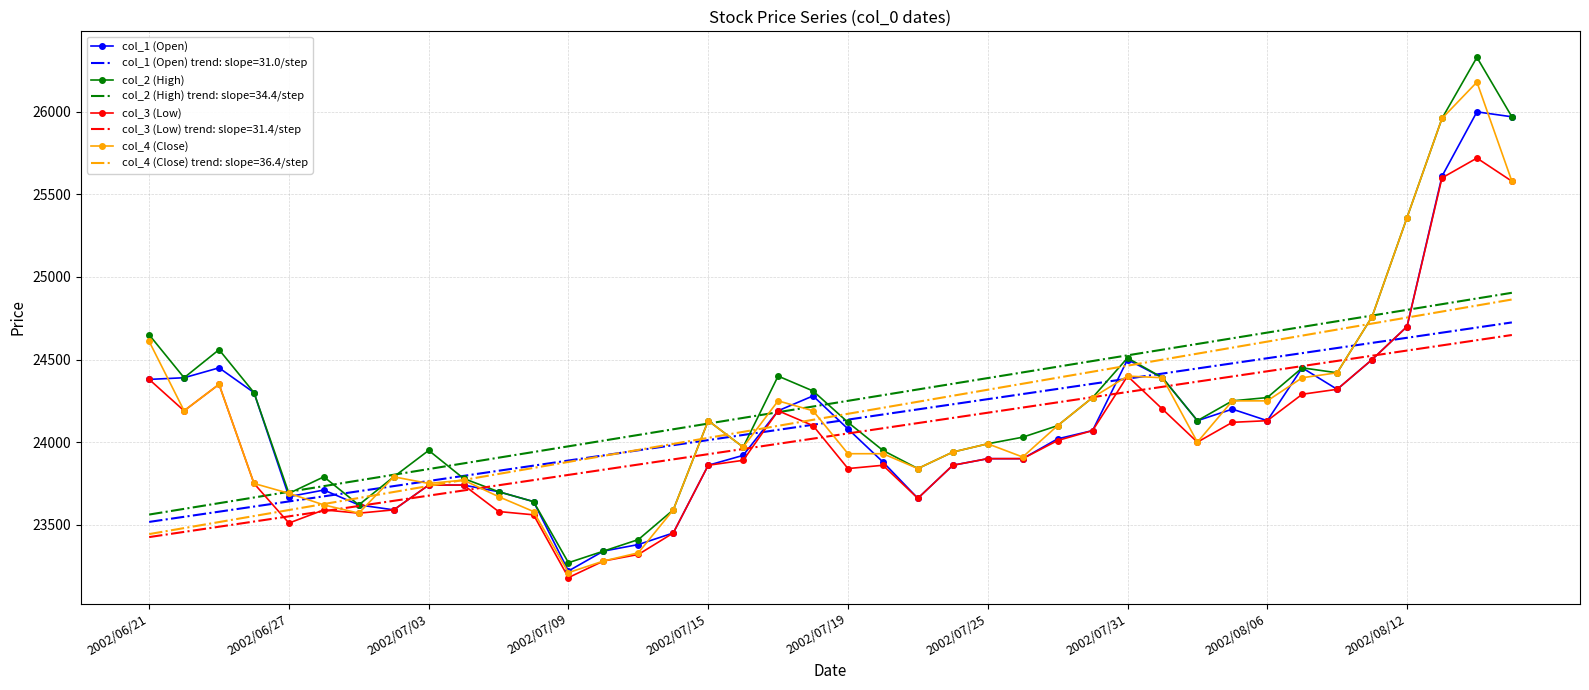

What is the maximum value shown in the chart?

26330.0